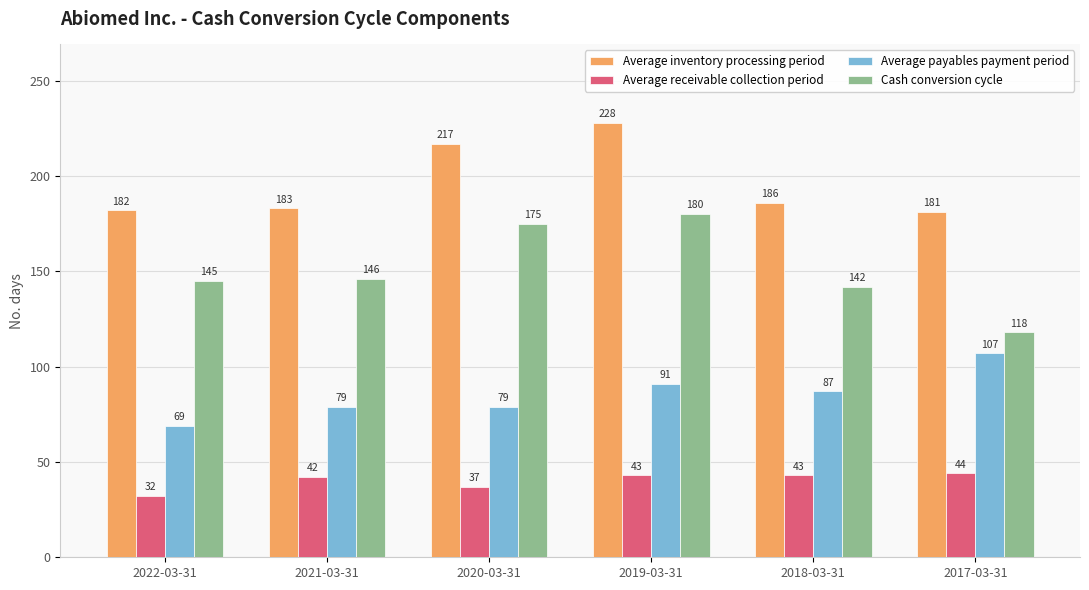

What is the total value across all series at 2018-03-31?

458